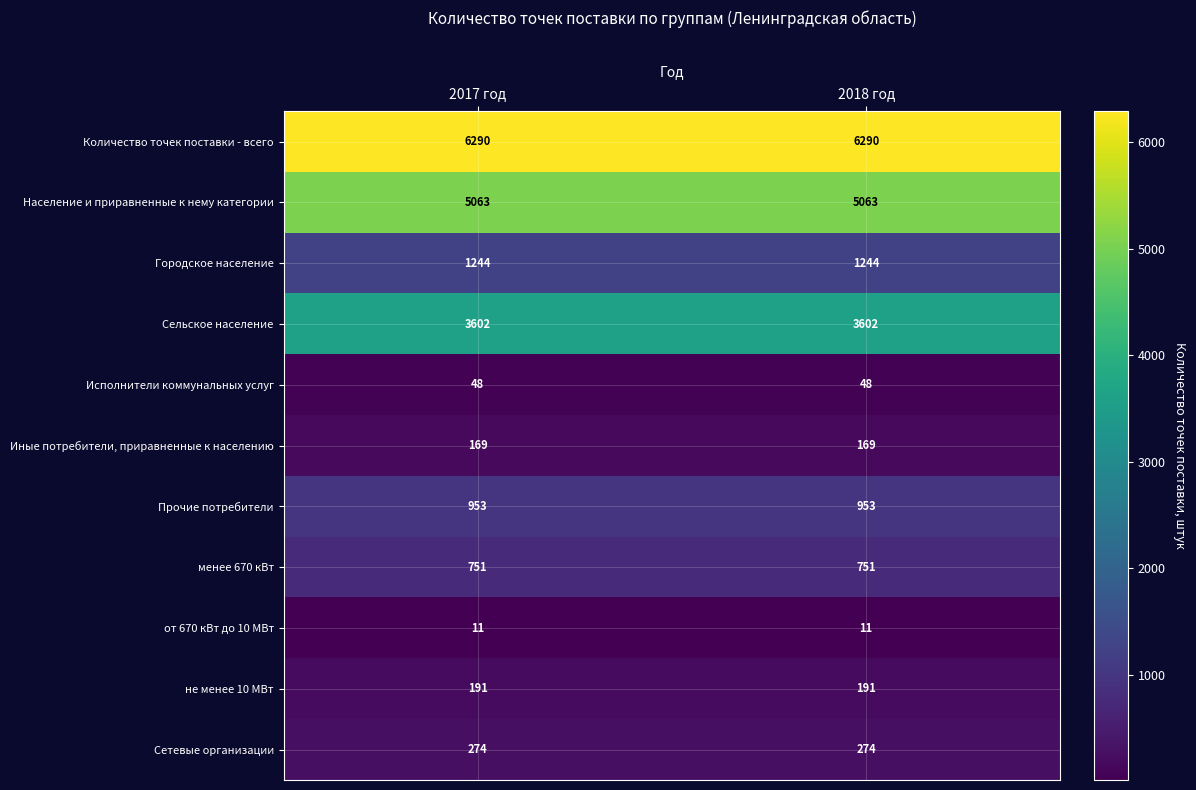

The от 670 кВт до 10 МВт series shows 11 at 2018 год. True or false?

True